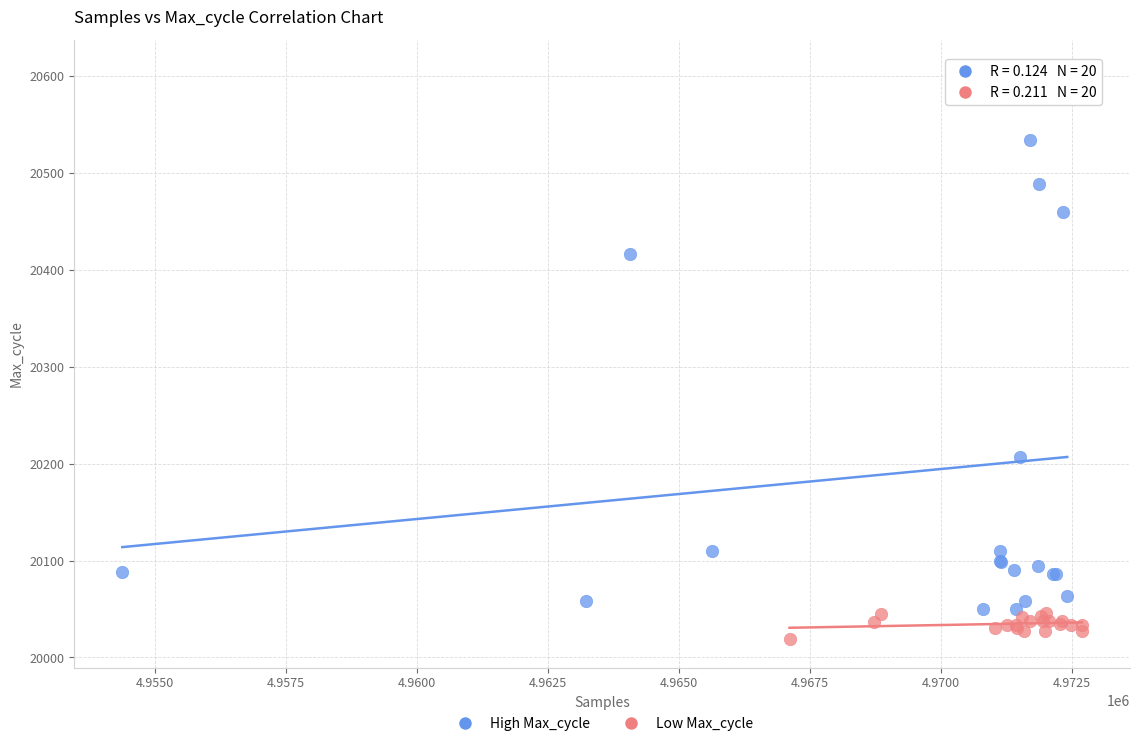

Which series has the largest Y range (max minus min)?

High Max_cycle